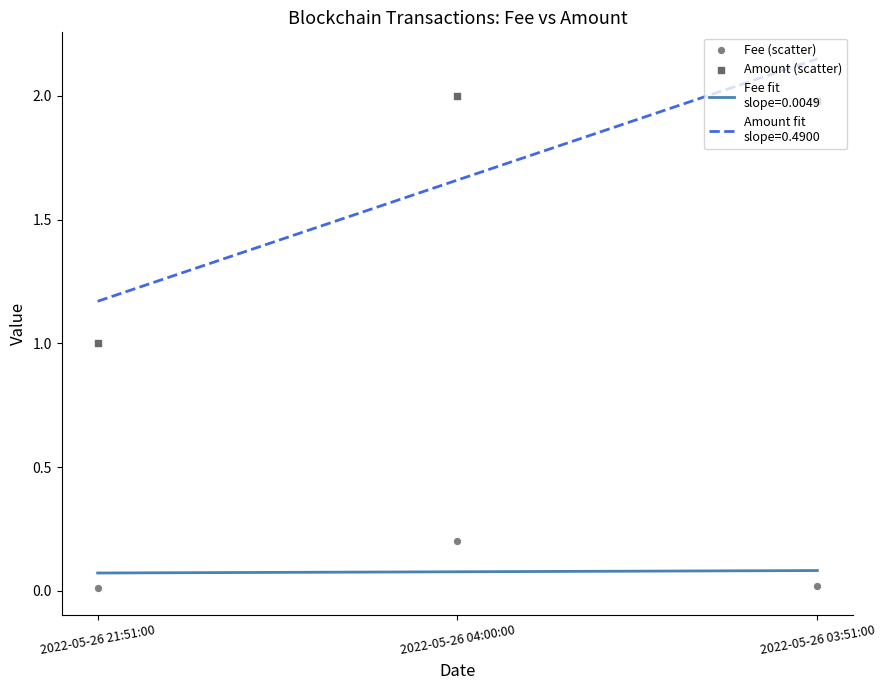

At which category is the sum across all series the highest?

2022-05-26 04:00:00